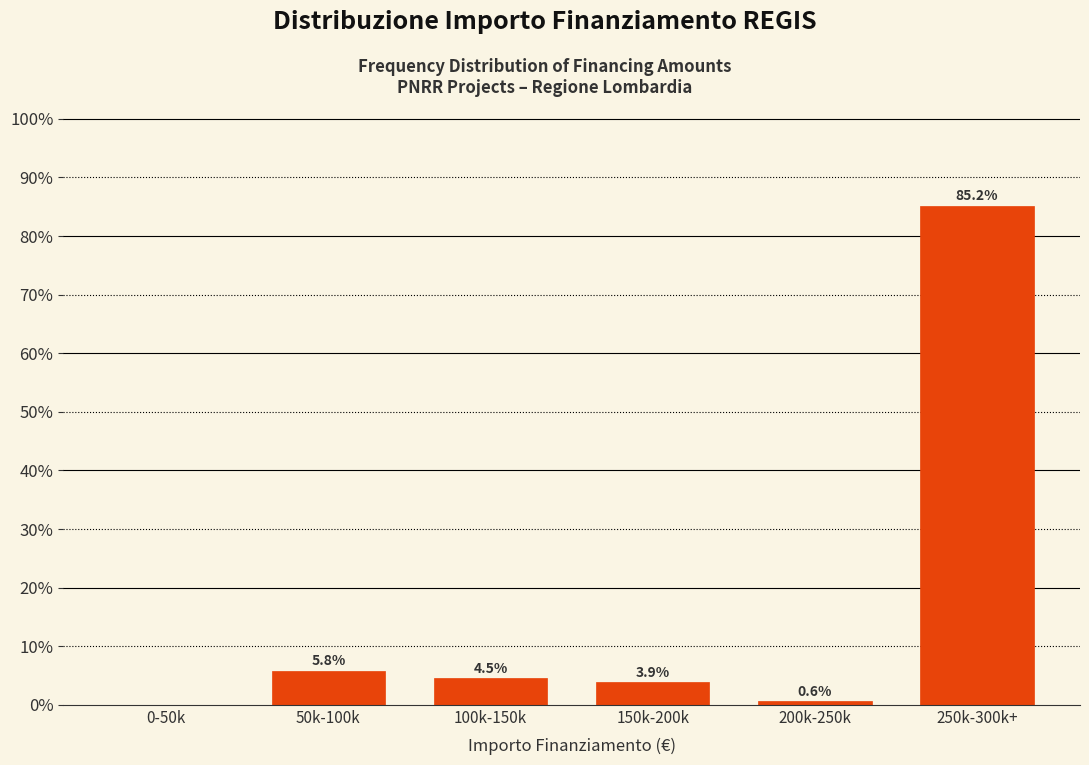

Reading left to right, what are all the values shown in this chart?

0-50k=0.0	50k-100k=5.8	100k-150k=4.5	150k-200k=3.9	200k-250k=0.6	250k-300k+=85.2